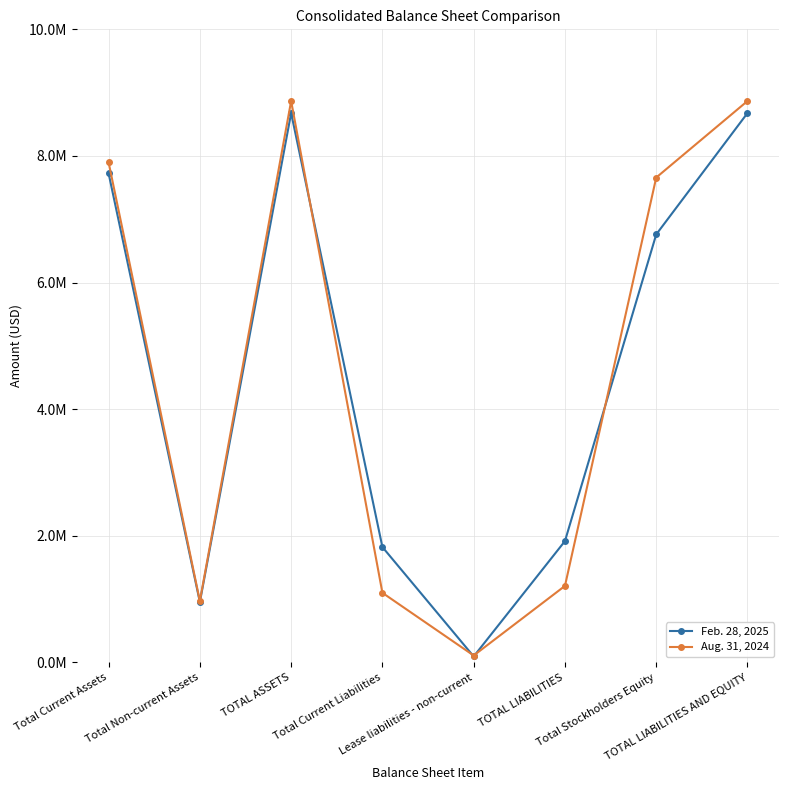

How many interior local valleys does the Aug. 31, 2024 series have?

2